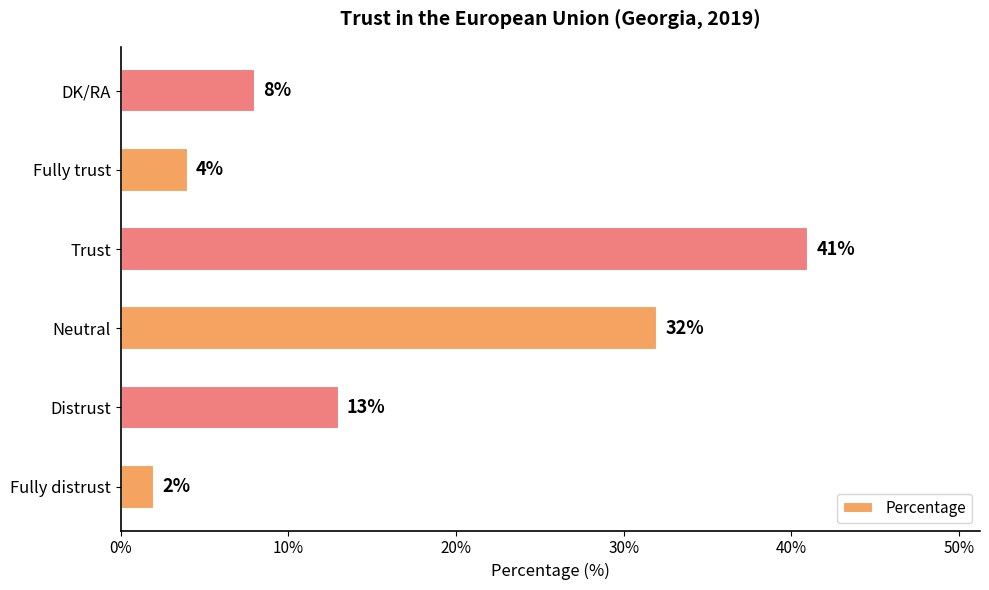

Which category has the highest value across all series?

Trust